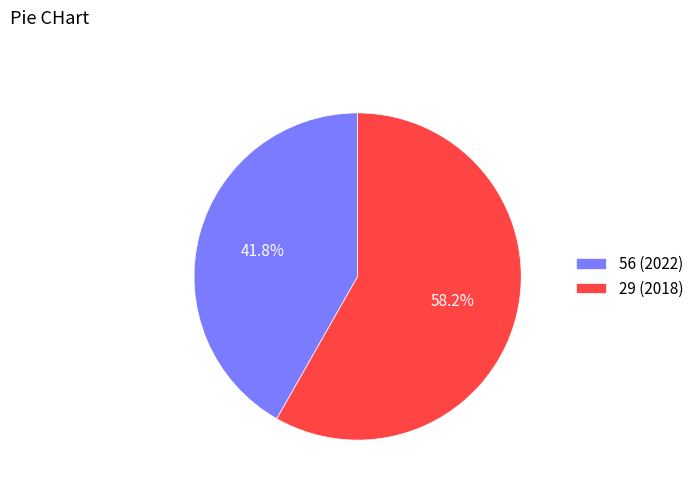

How many segments does this pie chart have?

2